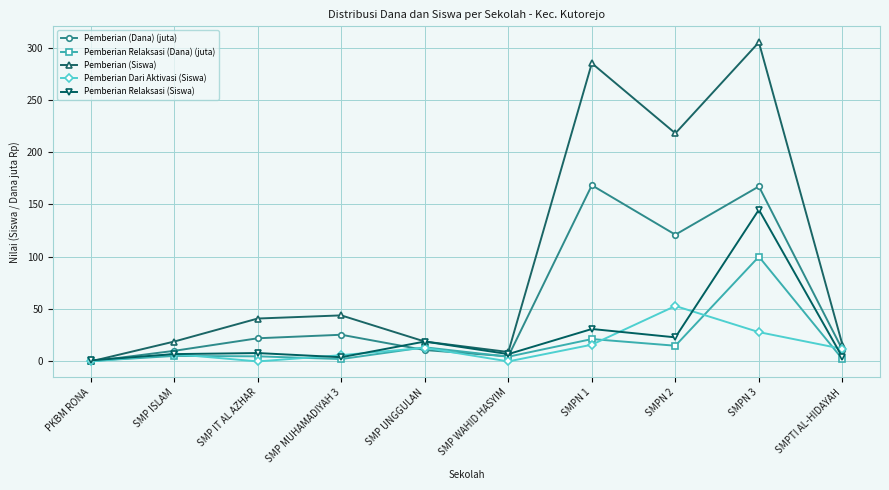

List the series in order of their peak value, highest first.

Pemberian (Siswa), Pemberian (Dana) (juta), Pemberian Relaksasi (Siswa), Pemberian Relaksasi (Dana) (juta), Pemberian Dari Aktivasi (Siswa)